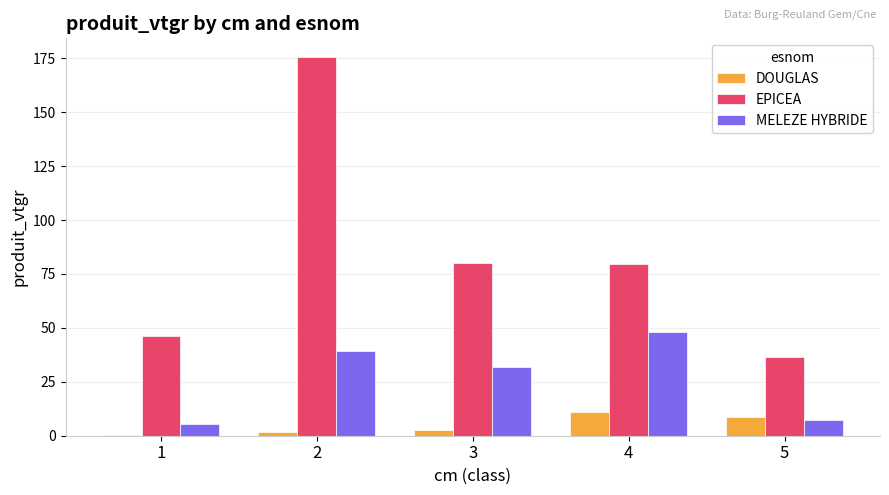

Is the value of DOUGLAS at 2 greater than the value of MELEZE HYBRIDE at 5?

No